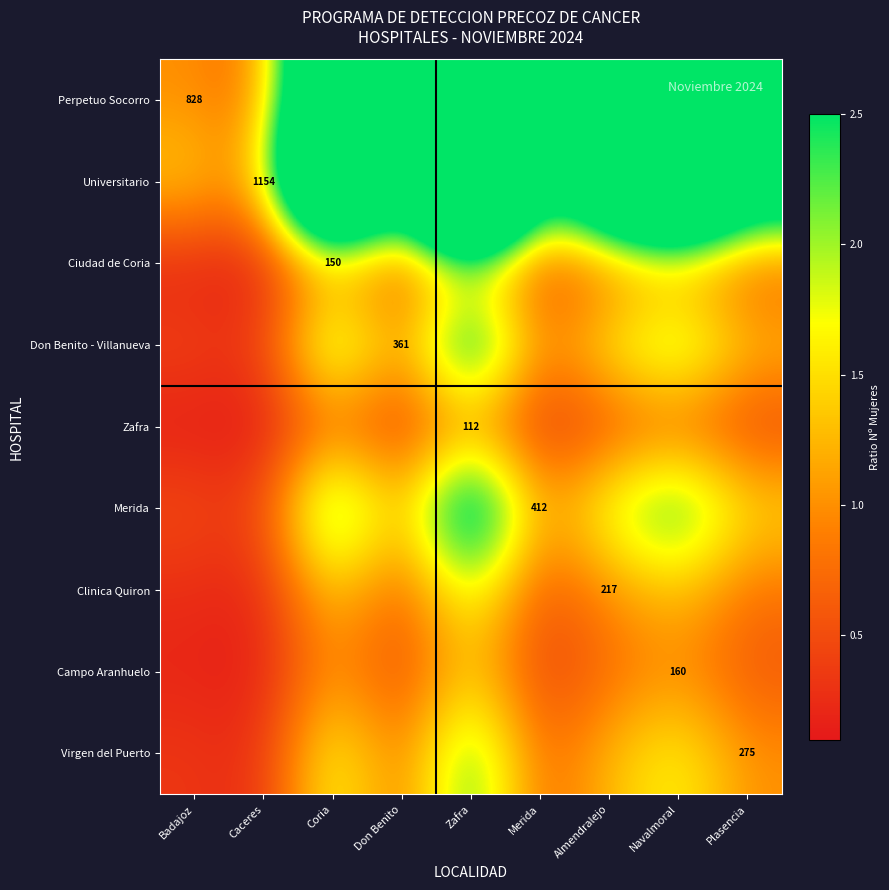

Rank the series by their maximum value, from highest to lowest.

Universitario, Perpetuo Socorro, Merida, Don Benito - Villanueva, Virgen del Puerto, Clinica Quiron, Campo Aranhuelo, Ciudad de Coria, Zafra